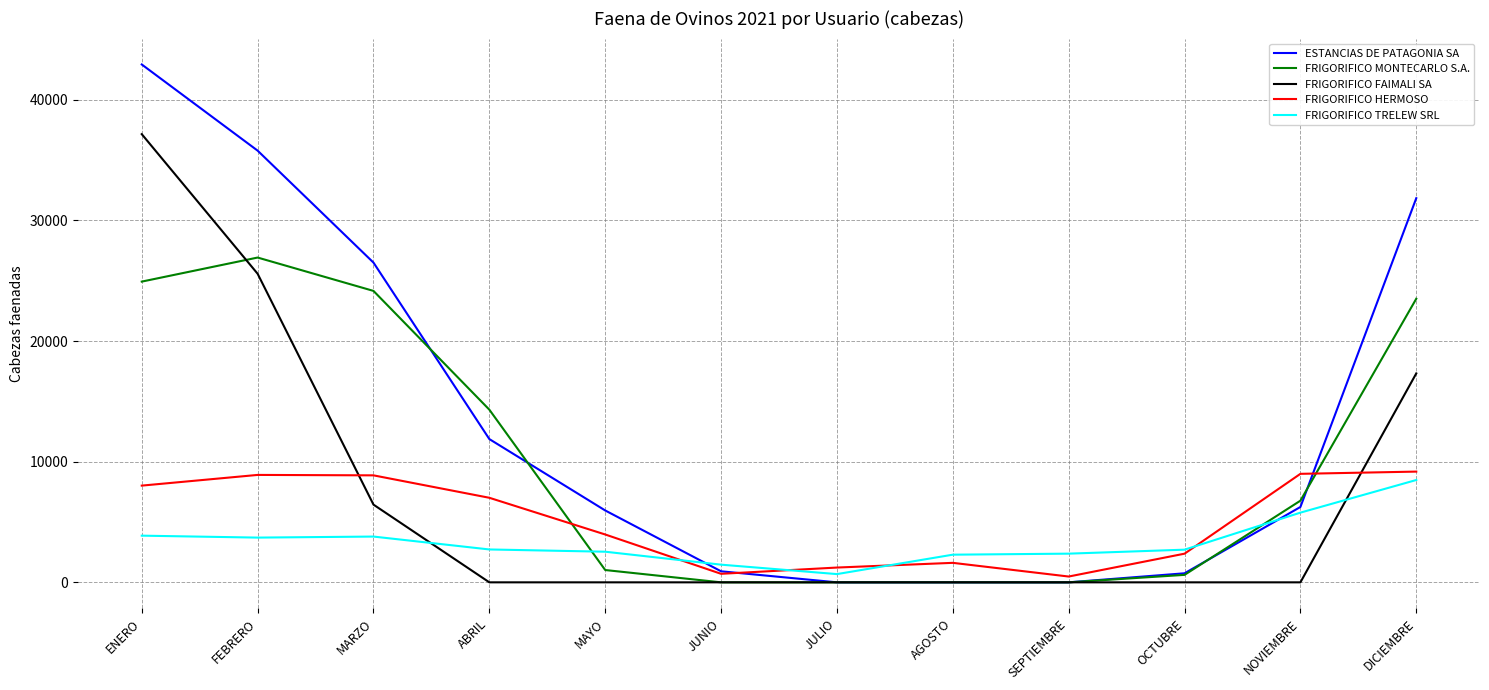

Is this an area chart (filled region under the line)?

No